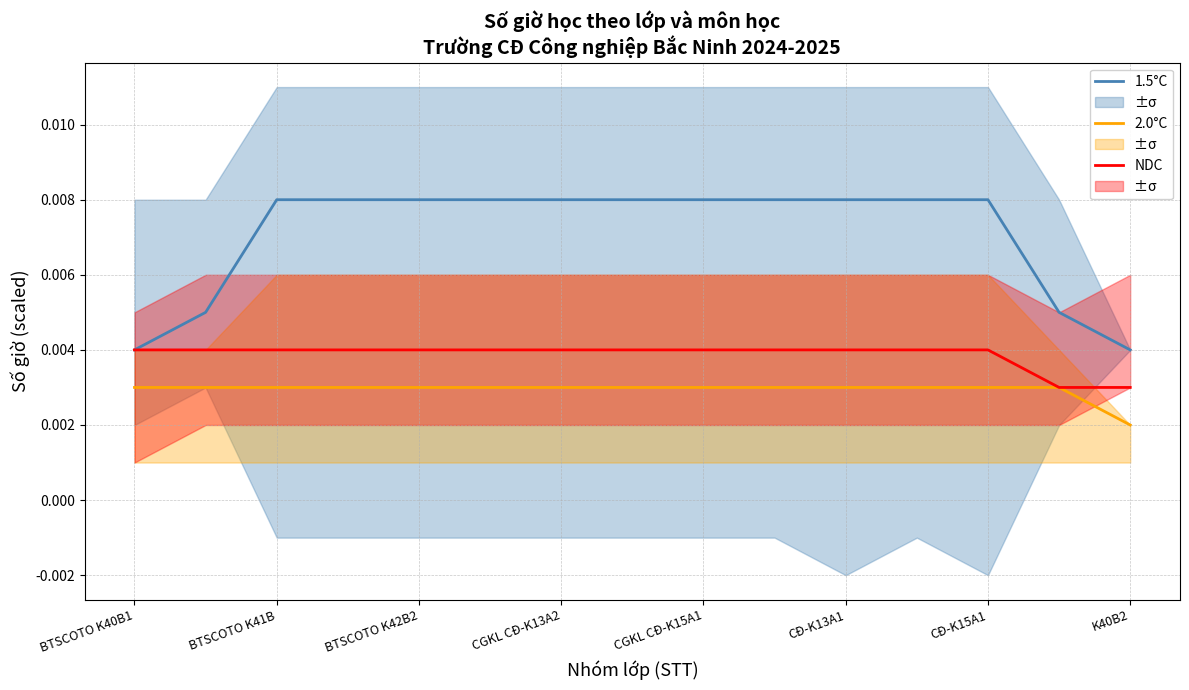

Is the value of 2.0°C at BTSCOTO K40B1 greater than the value of 1.5°C at CĐ-K13A1?

No